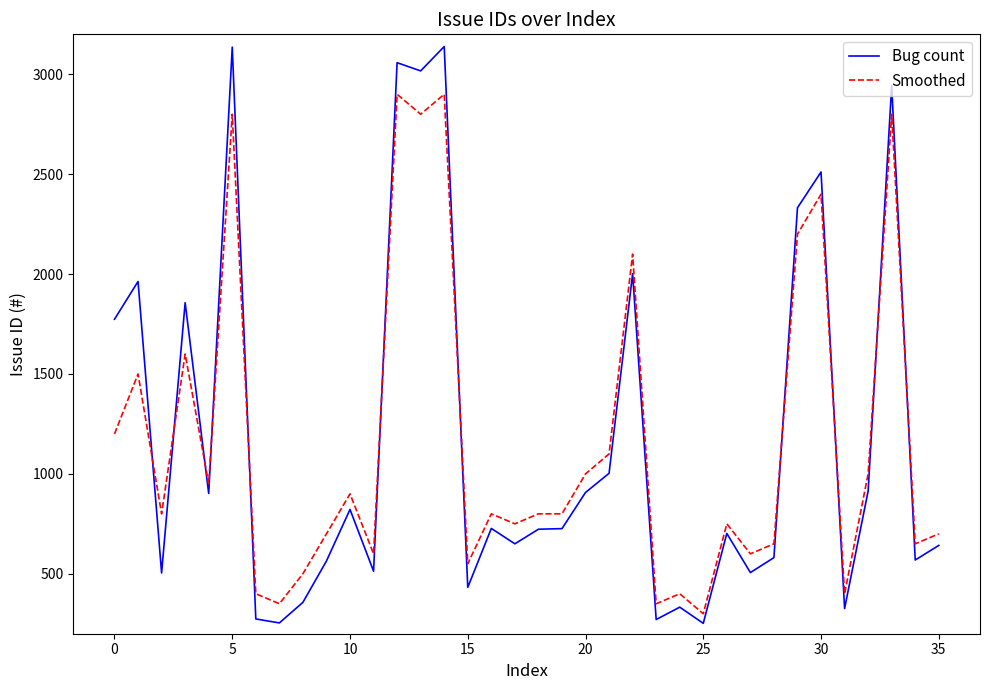

What is the minimum value shown in the chart?

252